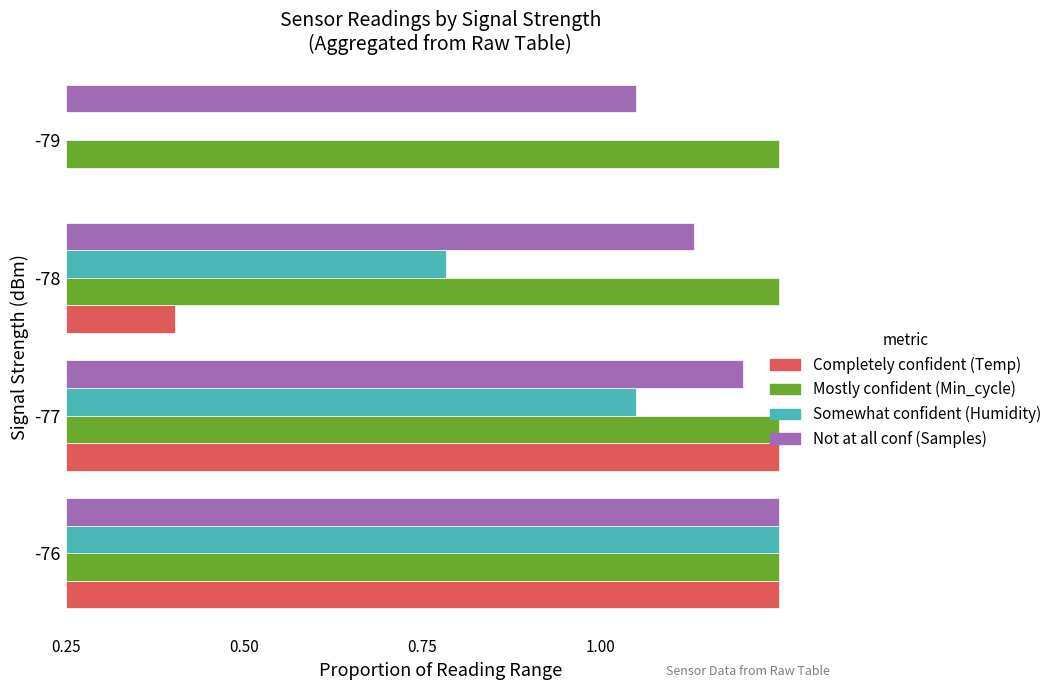

Reading left to right, extract all data points from this chart.

Completely confident (Temp): 1.0	1.0	0.2	0.0
Mostly confident (Min_cycle): 0.2	0.2	0.2	0.2
Somewhat confident (Humidity): 1.0	0.8	0.5	0.0
Not at all conf (Samples): 1.0	0.9	0.9	0.8